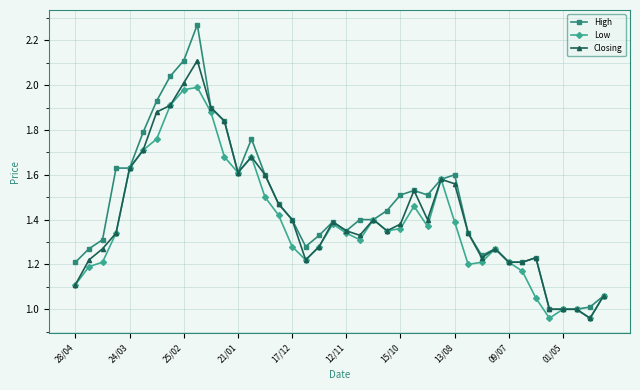

Which series has the largest range (max minus min)?

High